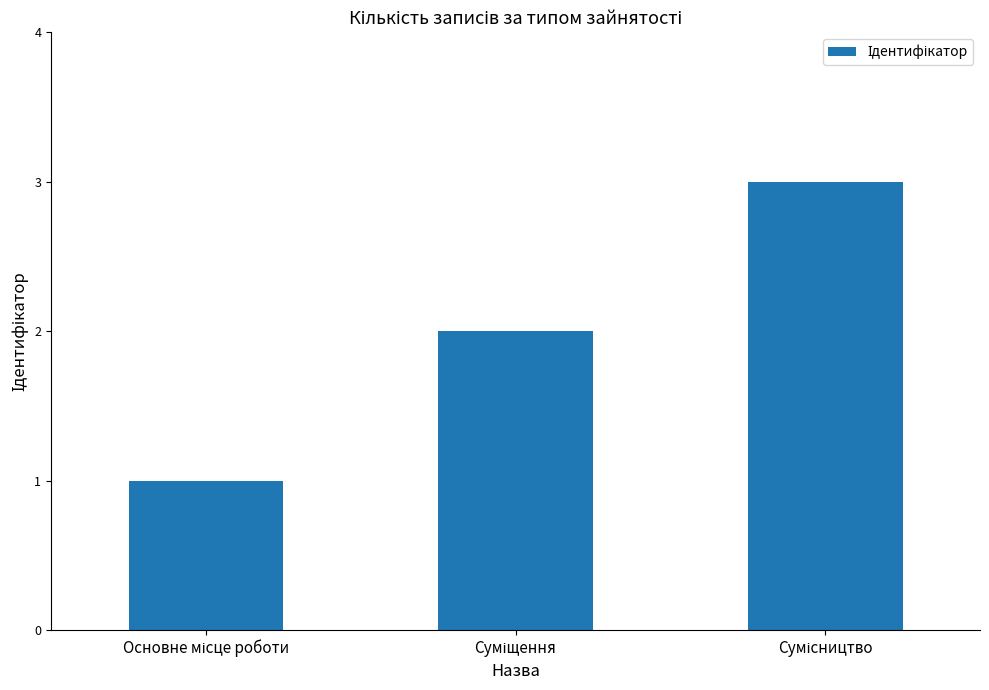

What is the sum of all values?

6